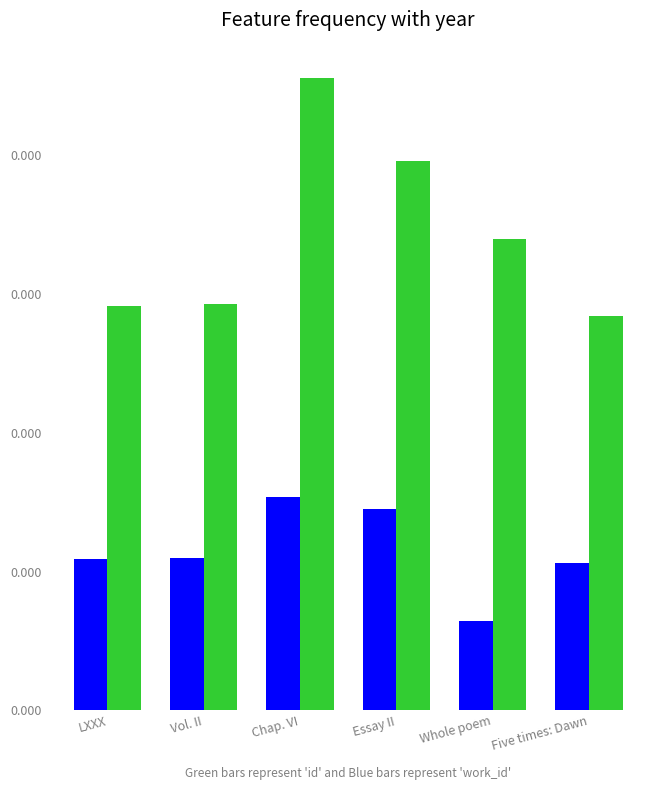

At which category is the sum across all series the highest?

Chap. VI